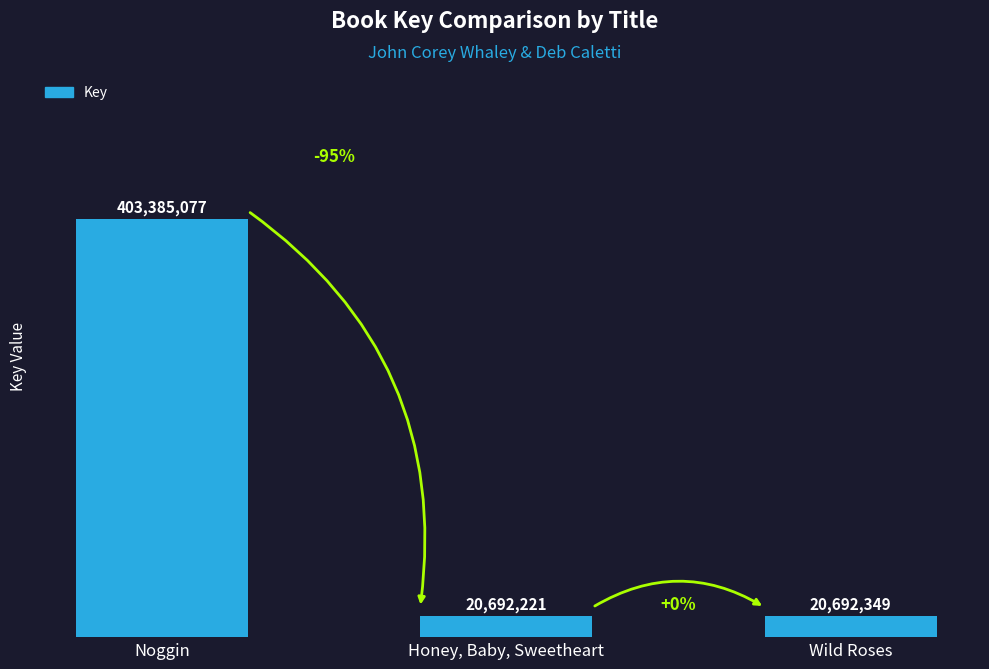

Which has a higher value, Noggin or Honey, Baby, Sweetheart?

Noggin